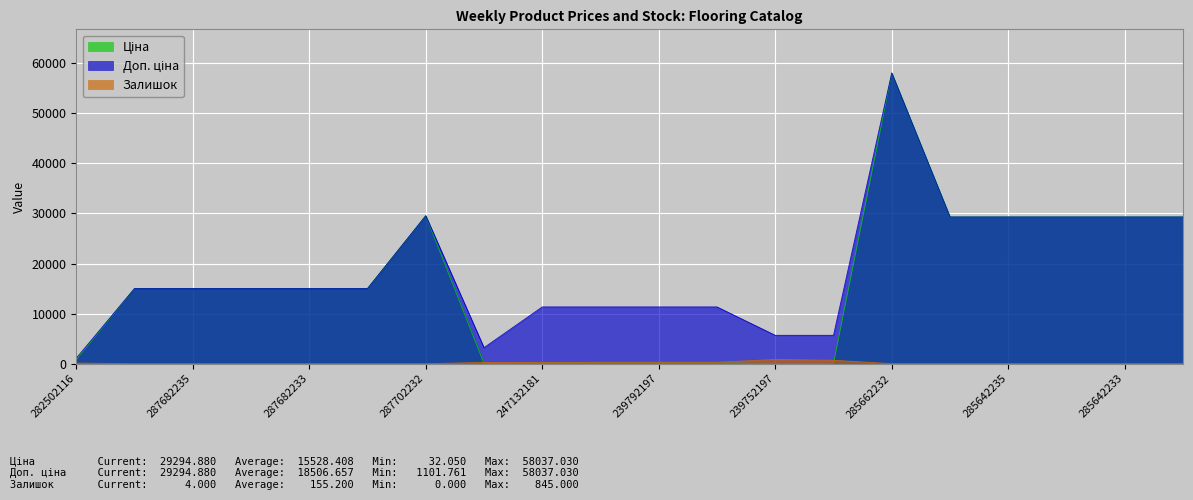

How many interior local peaks does the Ціна series have?

2